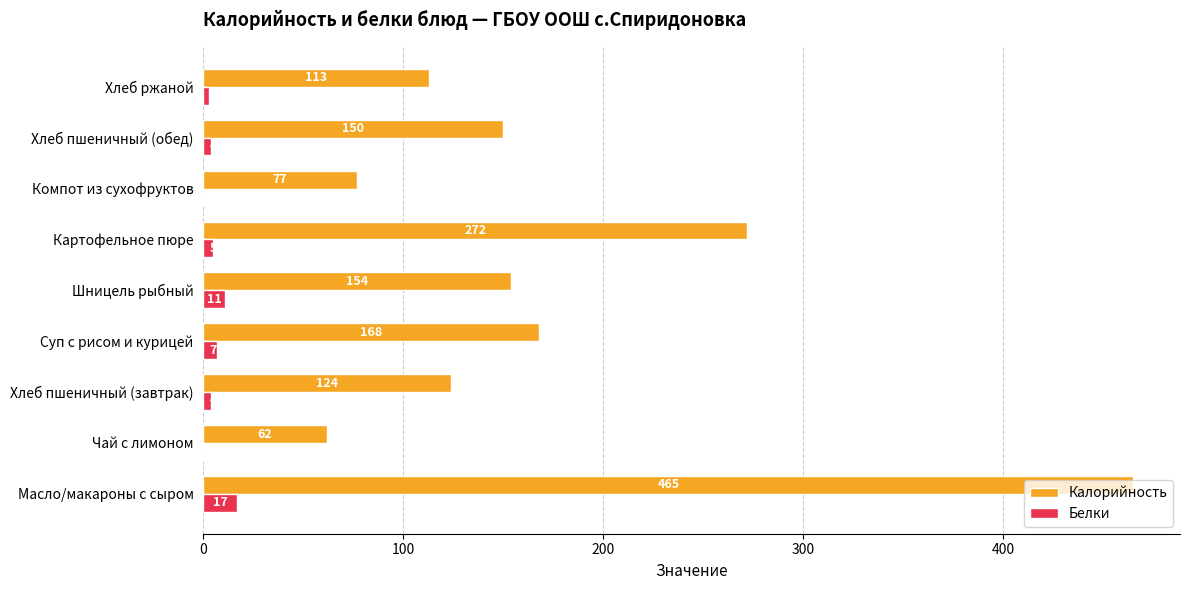

Is it true that Белки equals 4.0 at Хлеб пшеничный (обед)?

True